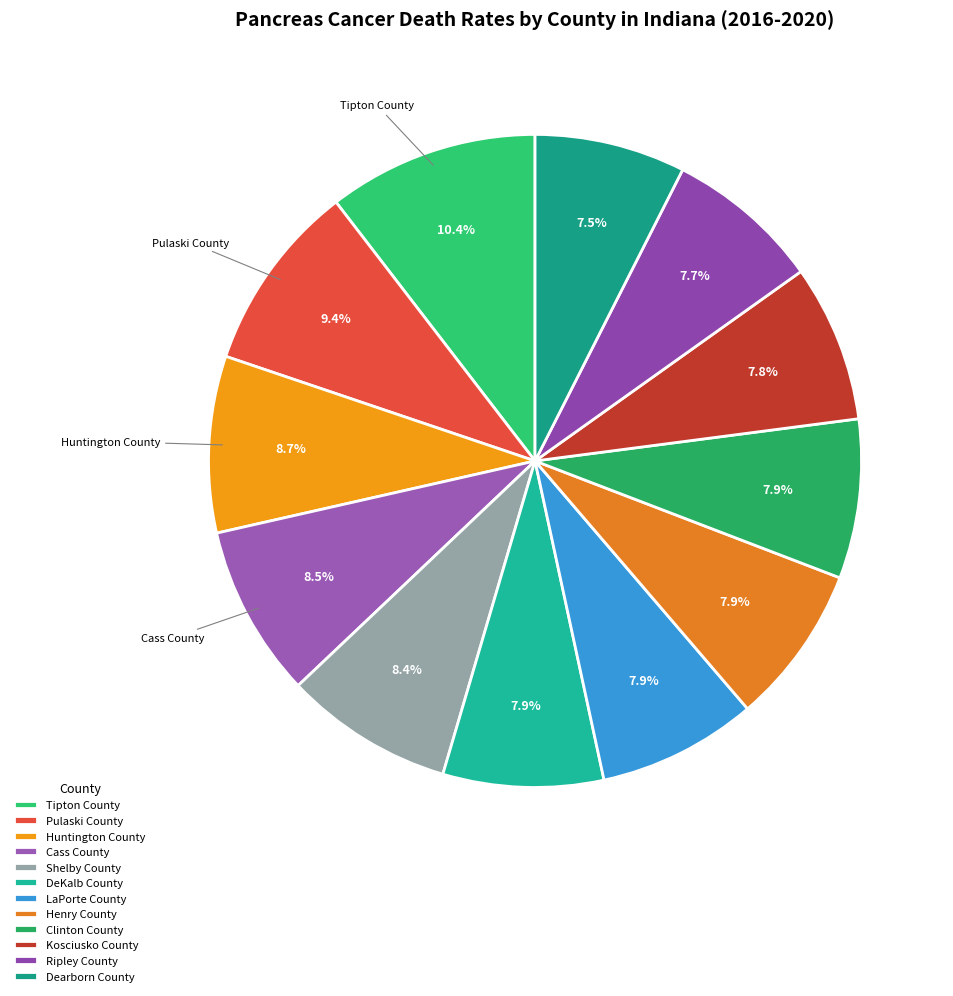

How many slices are in this pie chart?

12